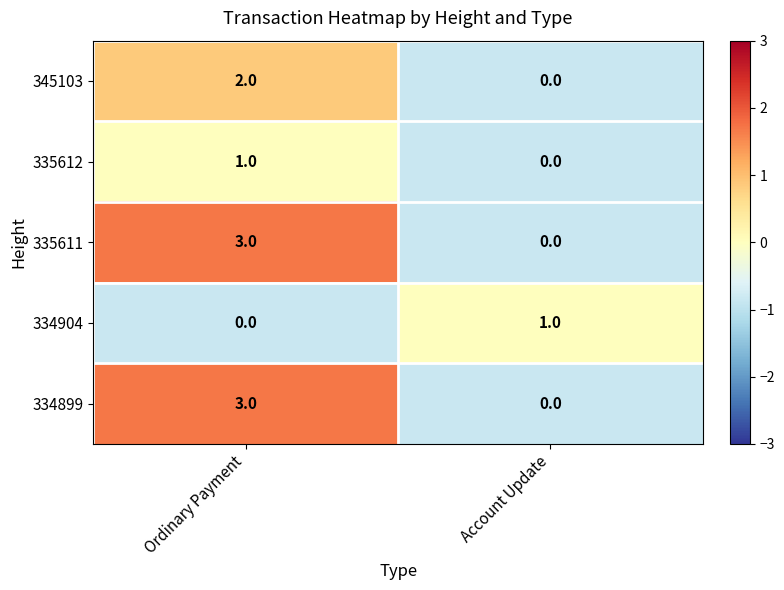

At which category is the sum across all series the highest?

Ordinary Payment